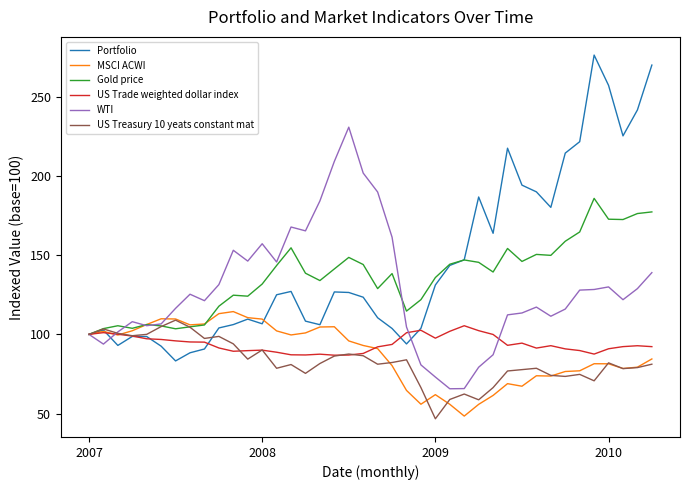

Which series has the widest spread of values?

Portfolio